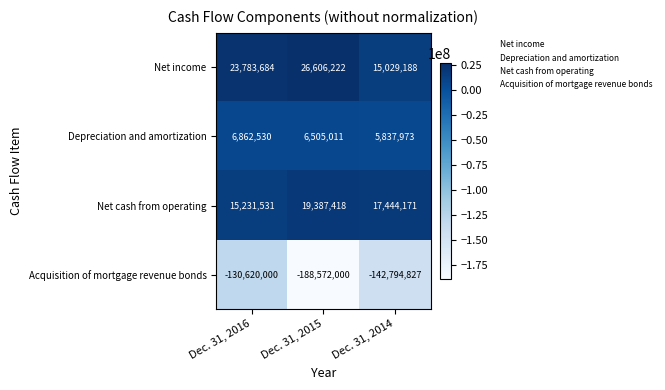

What is the total value across all series at Dec. 31, 2016?

-84742255